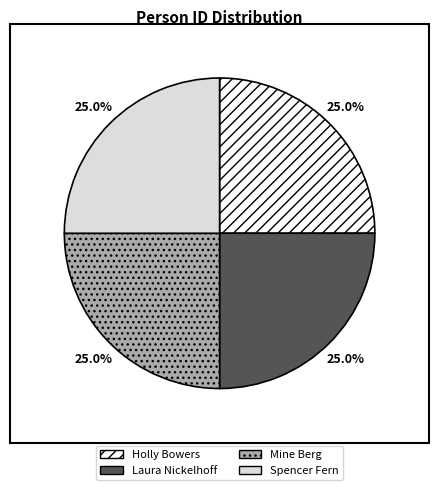

Combined, what portion of the pie is Mine Berg and Laura Nickelhoff?

50.0%